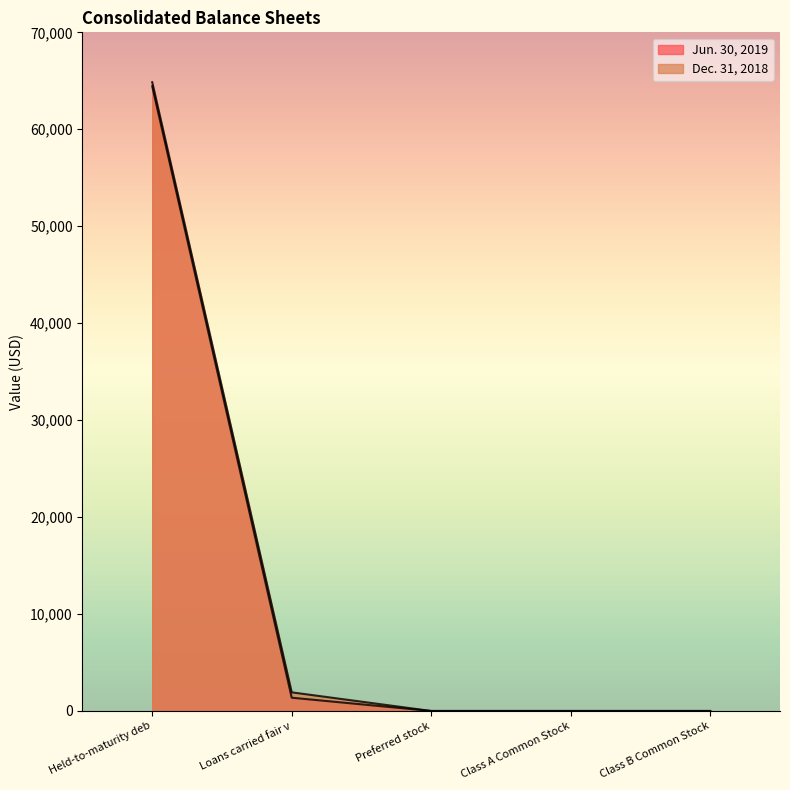

Which category has the highest value across all series?

Held-to-maturity deb